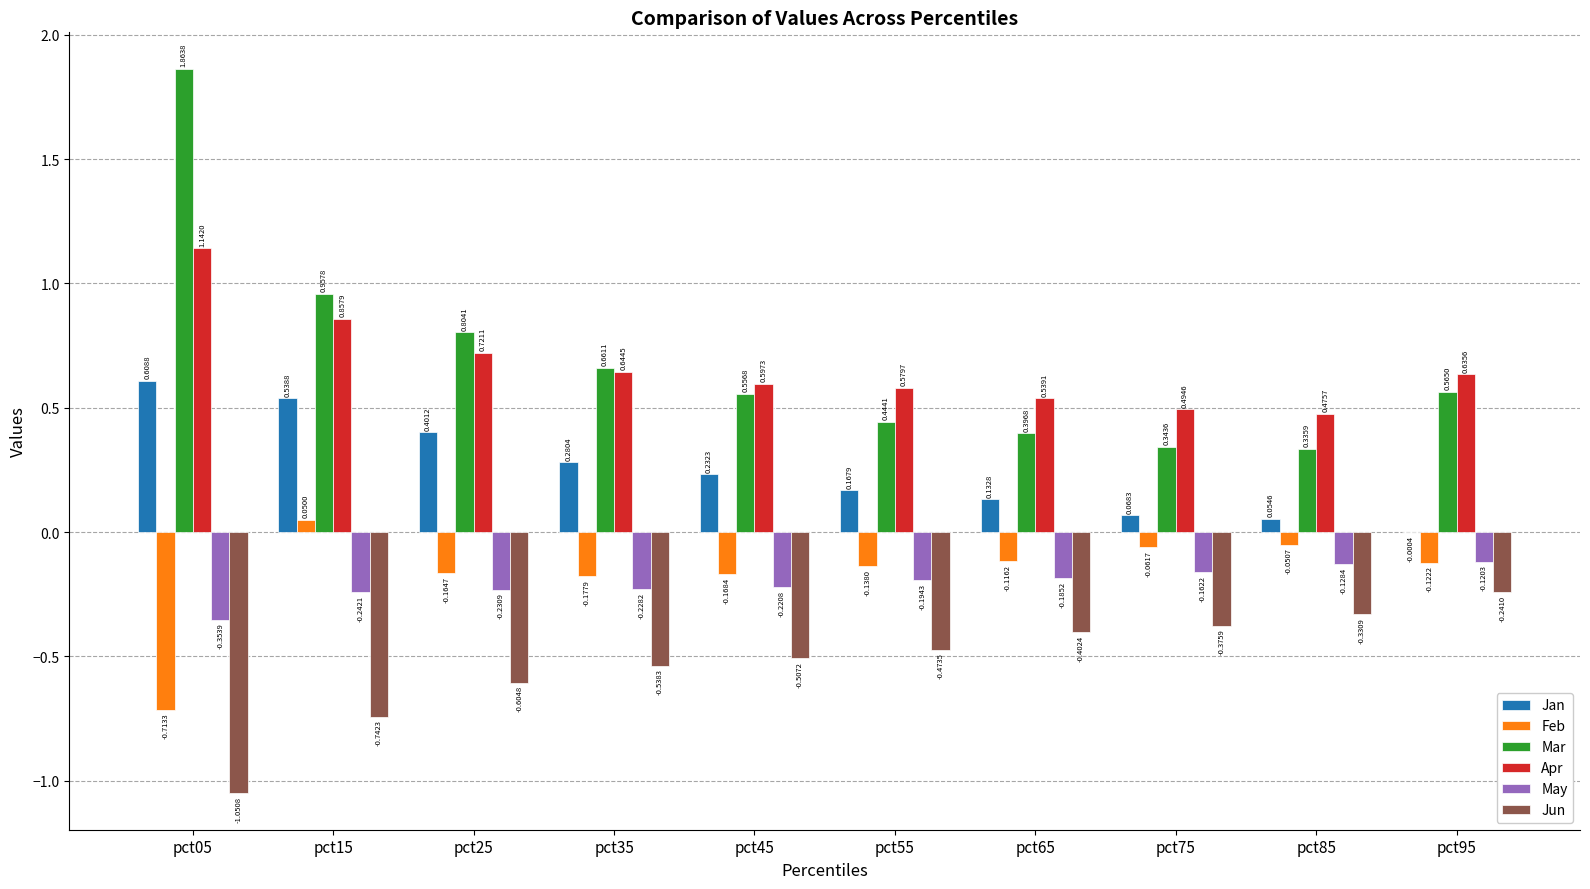

Are the bars horizontal?

No